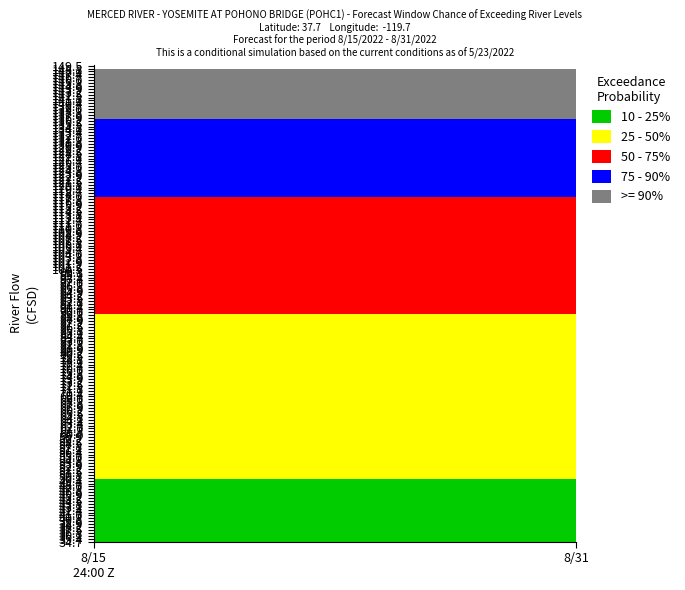

What are all the series names shown in the legend?

10 - 25%, 25 - 50%, 50 - 75%, 75 - 90%, >= 90%